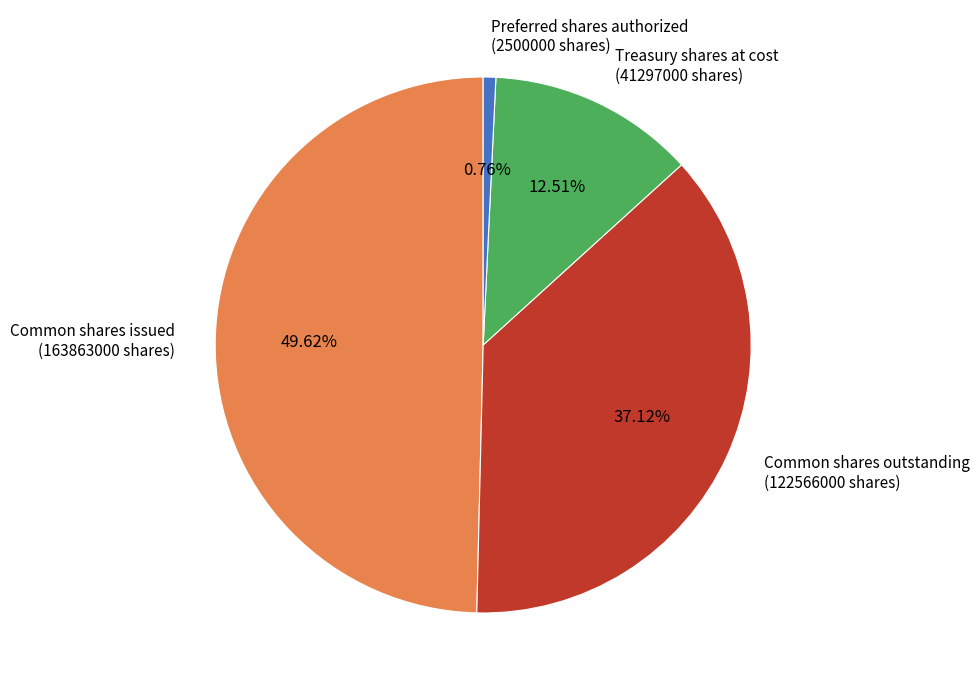

Does any single category account for the majority?

No